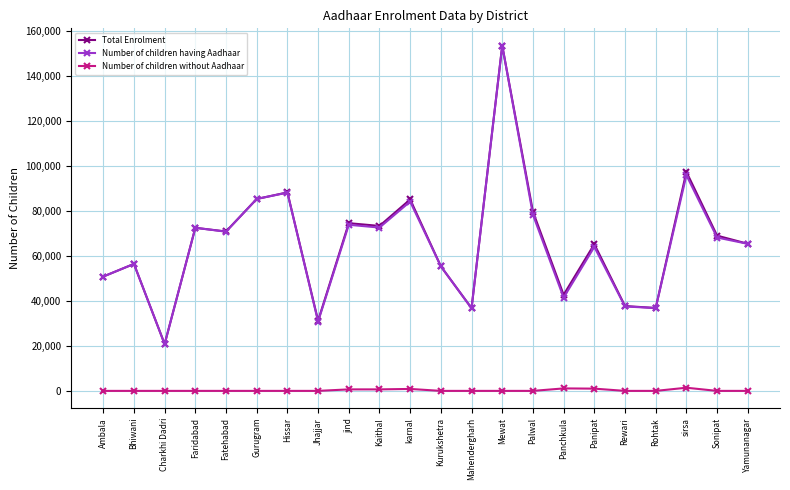

What is the minimum value for Number of children having Aadhaar?

20766